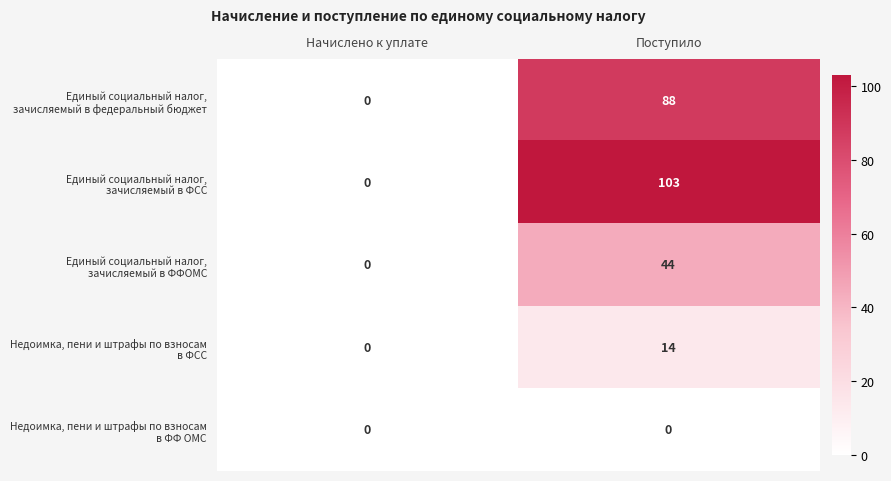

What is the maximum value shown in the chart?

103